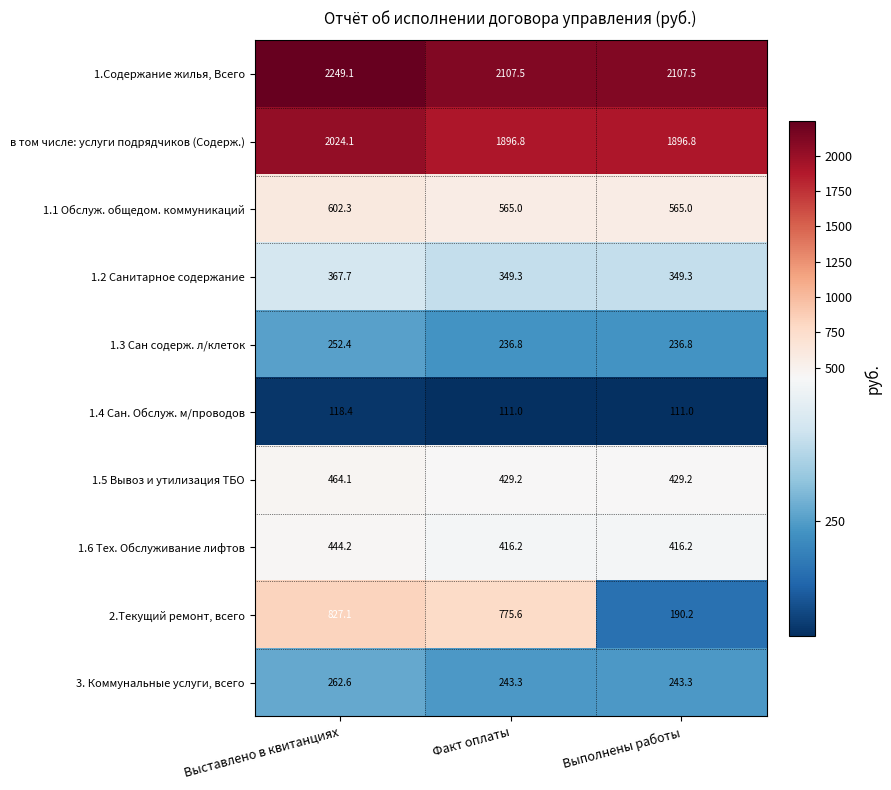

The 1.6 Тех. Обслуживание лифтов series shows 416.2 at Выполнены работы. True or false?

True